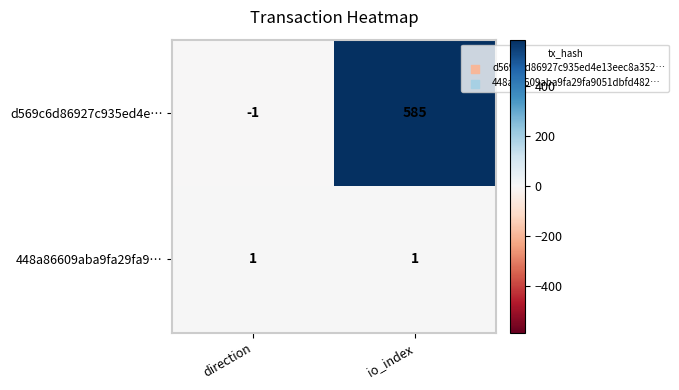

Between direction and io_index, which series saw the biggest shift?

d569c6d86927c935ed4e…